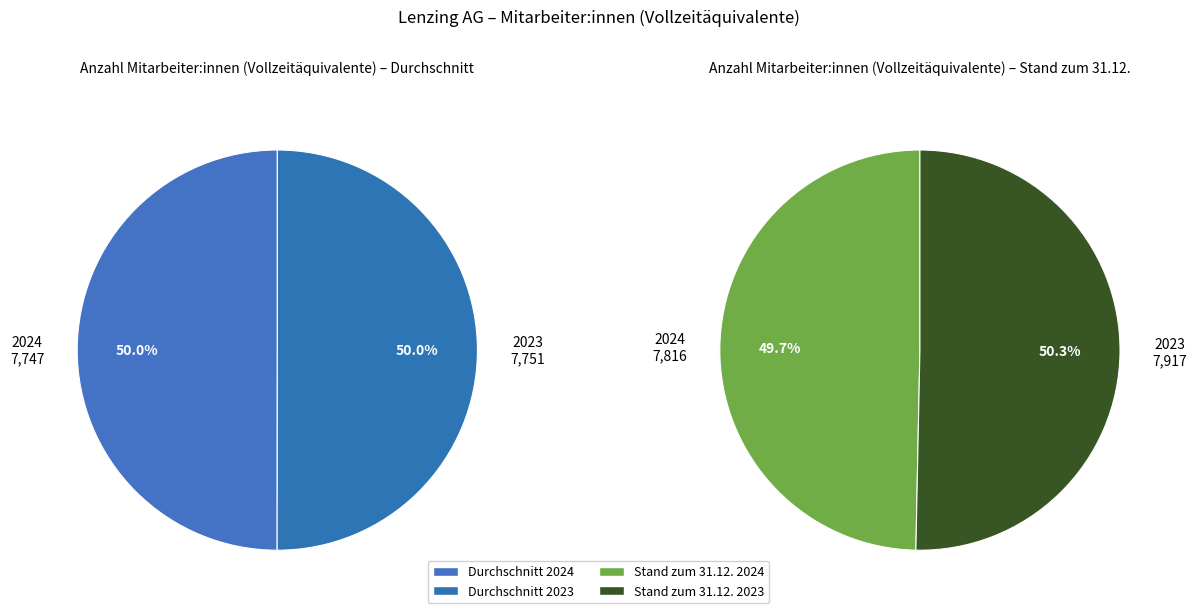

What is the difference between the highest and lowest values at 2024?

69